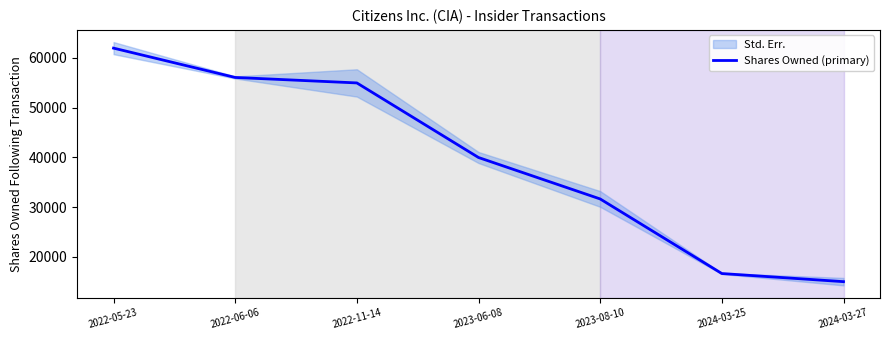

True or false: the data shows 41480 at 2022-05-23.

False